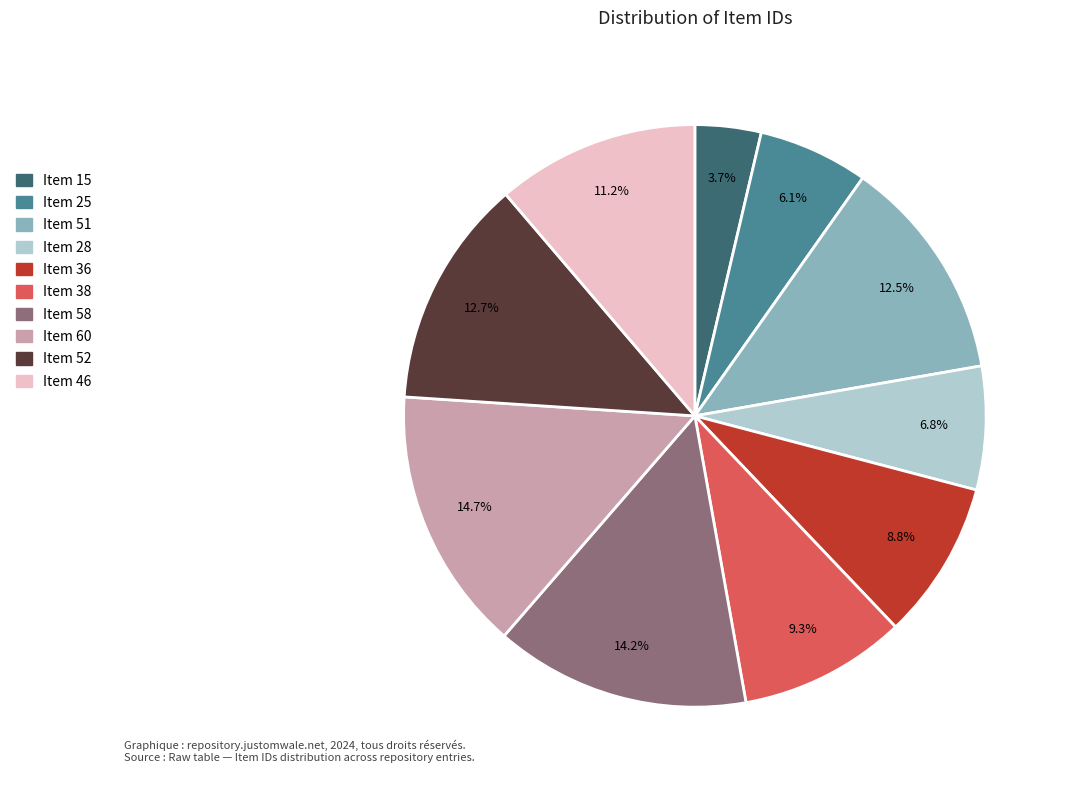

Between Item 25 and Item 51, which is larger?

Item 51